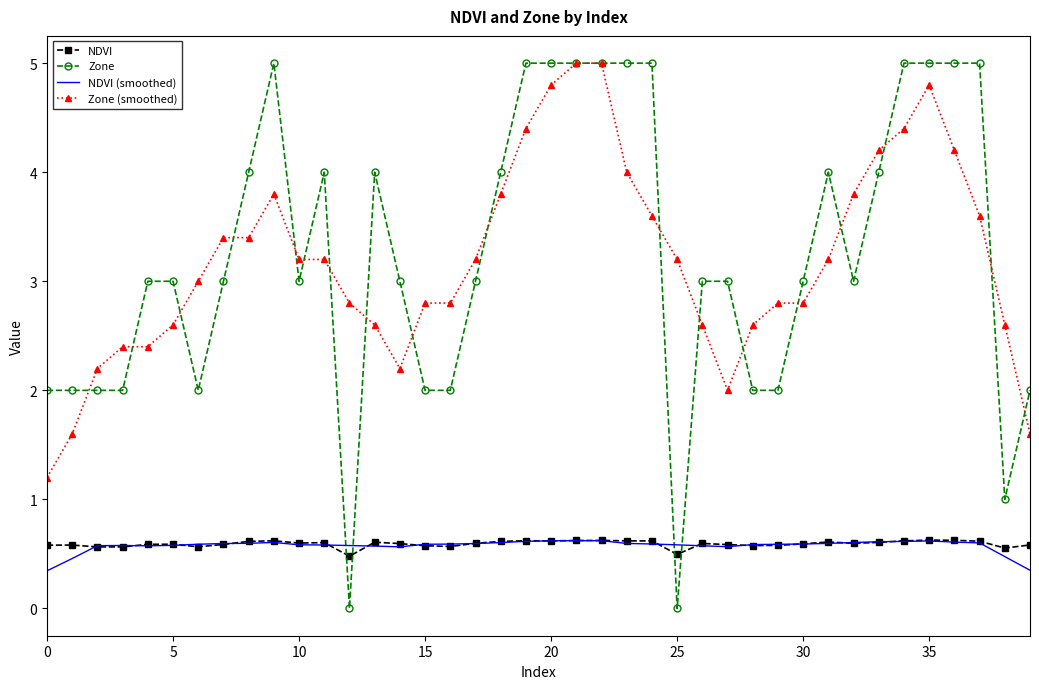

Which series ends up on top after the final intersection of NDVI (smoothed) and Zone?

Zone